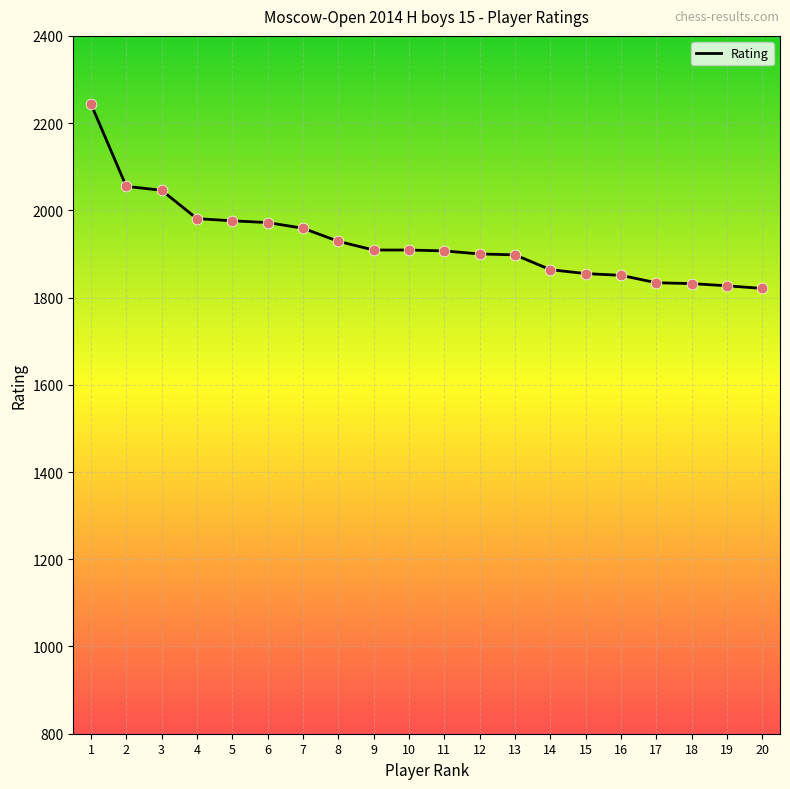

What is the ratio of the value at 7 to the value at 10?

1.0